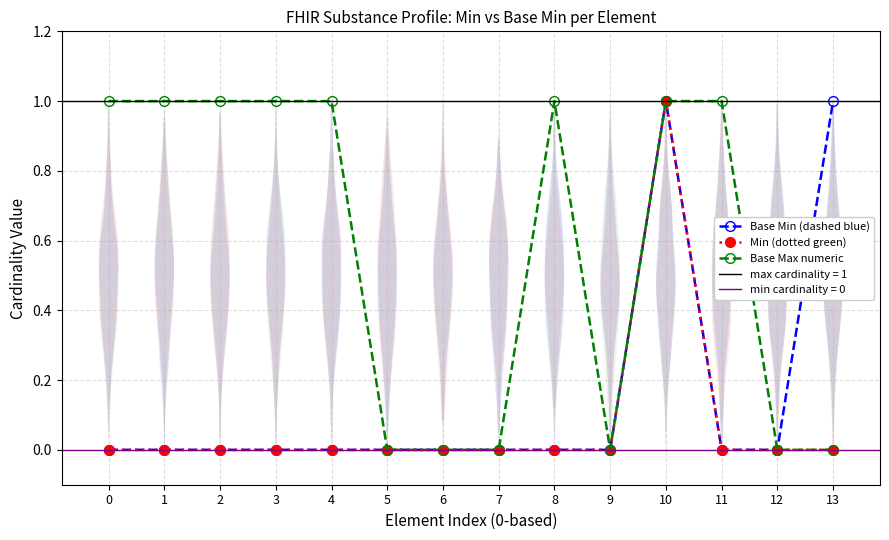

How many data points in Base Min (dashed blue) are above 0?

2